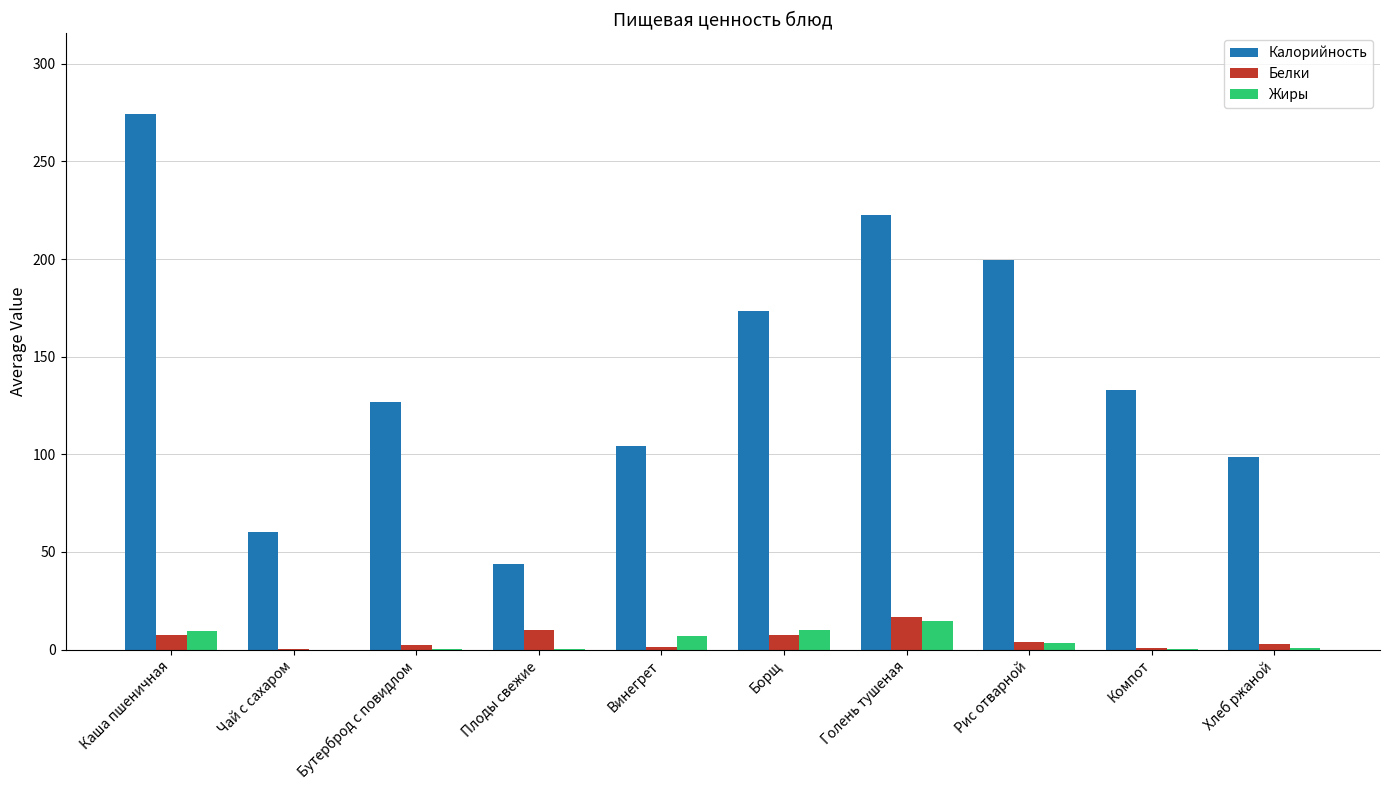

Which series changed the most between Плоды свежие and Рис отварной?

Калорийность